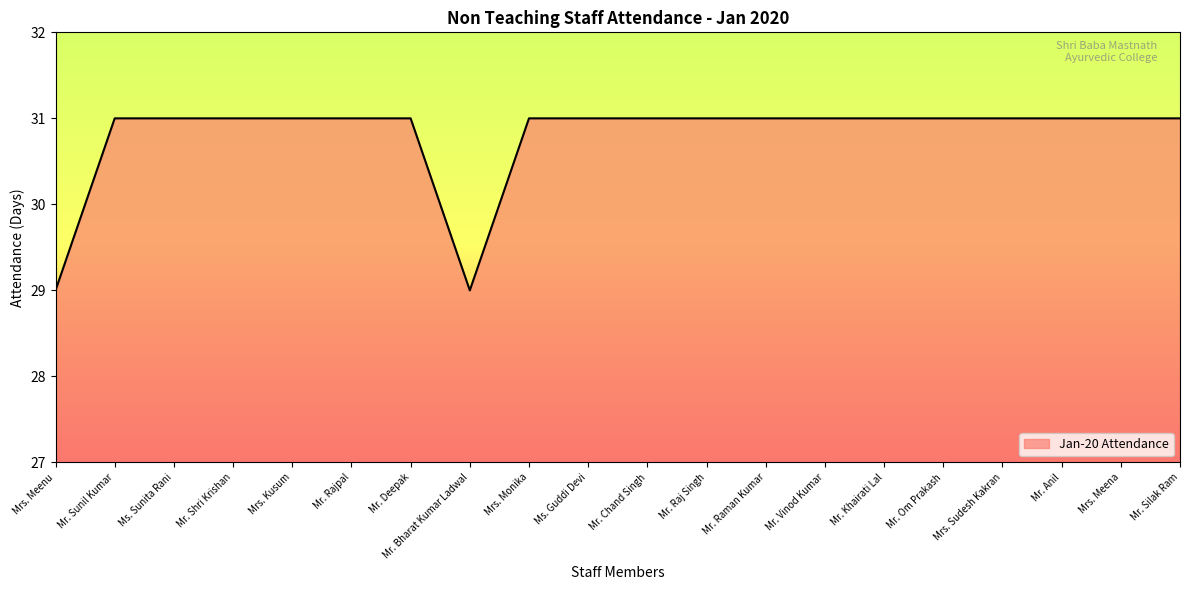

Read the value at Mrs. Monika.

31